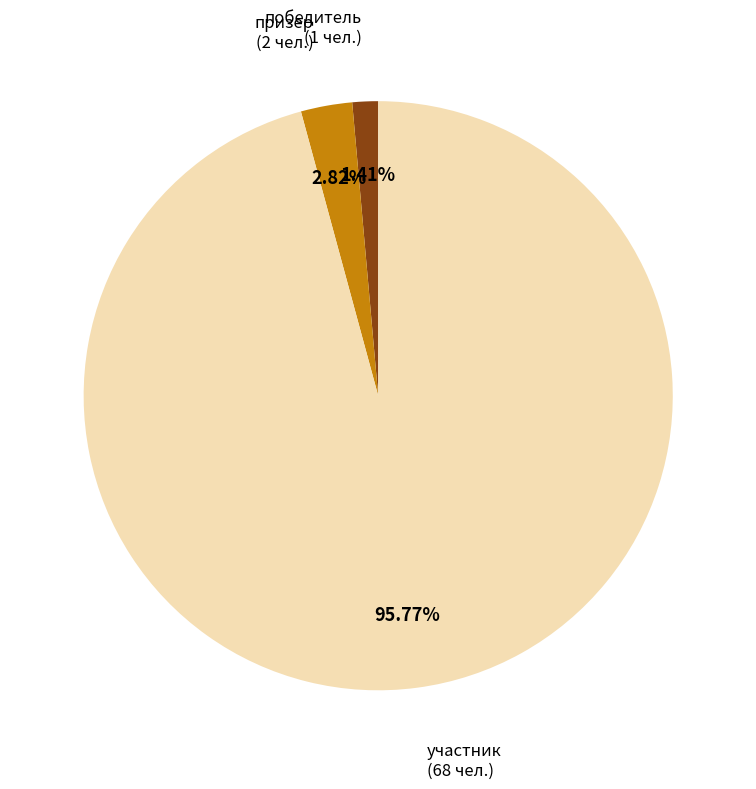

Is there a majority slice in this chart?

Yes